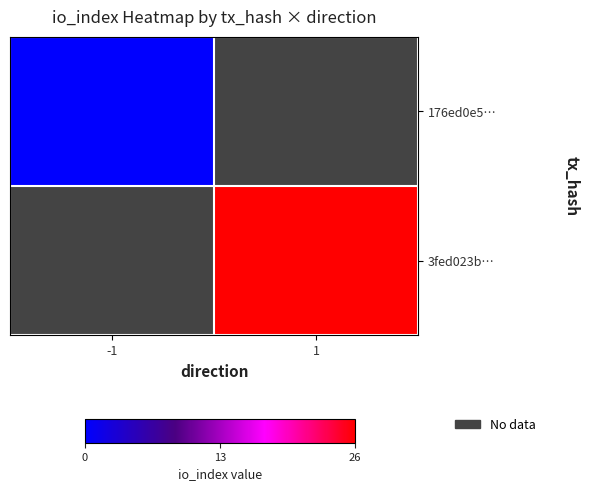

At which category does the chart reach its minimum across all series?

-1